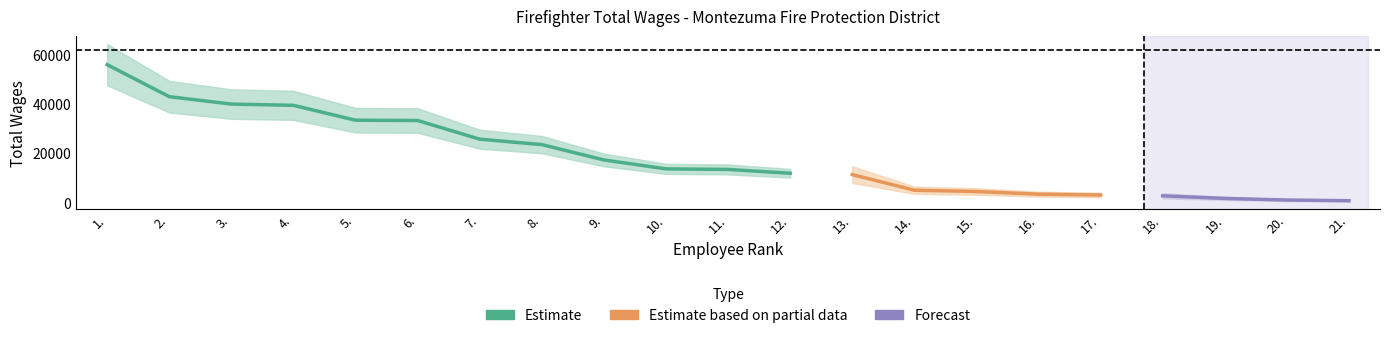

Which has a higher value, 8. or 10.?

8.